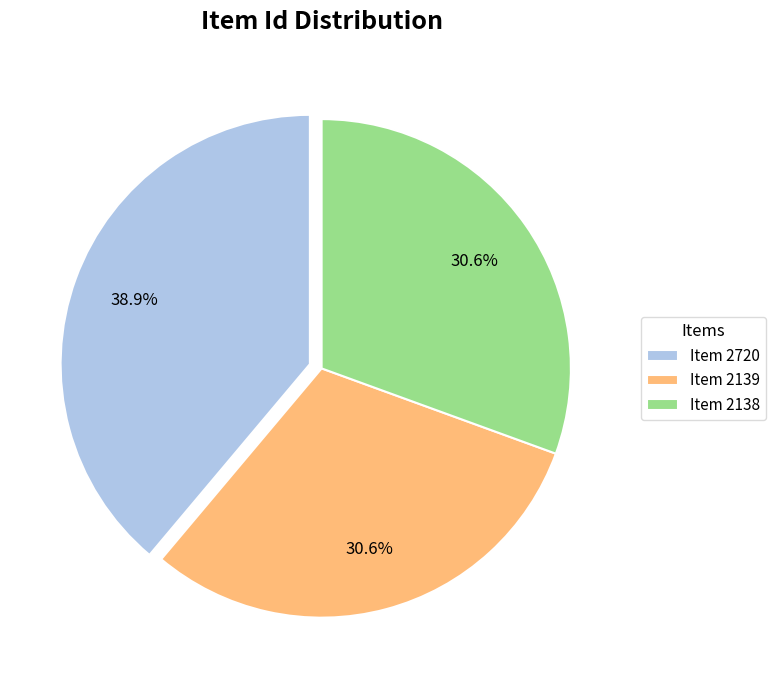

Which slice is the largest?

Item 2720